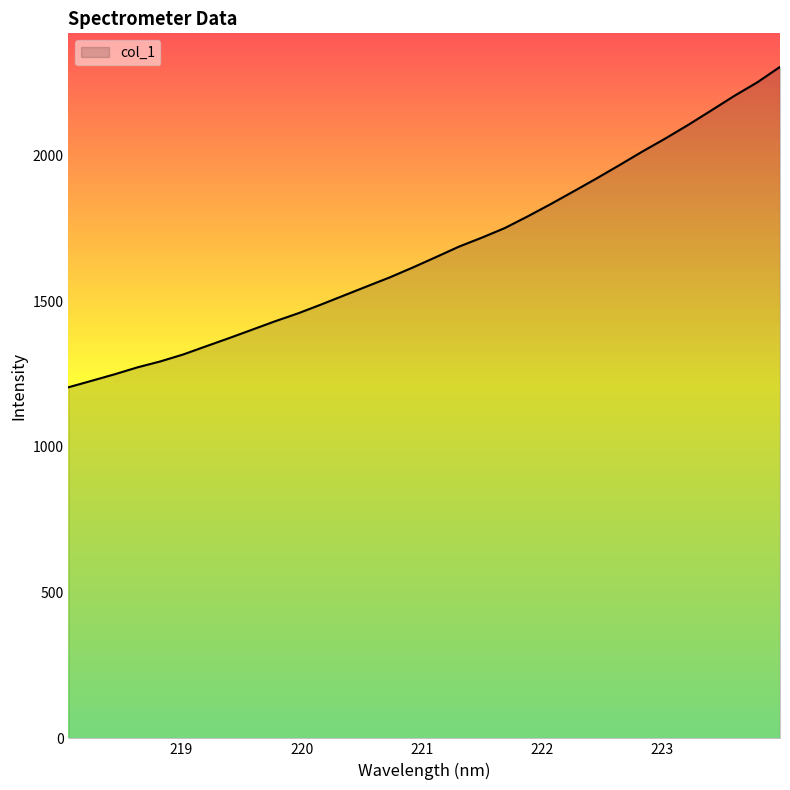

What is the difference between the maximum and minimum values?

1099.5